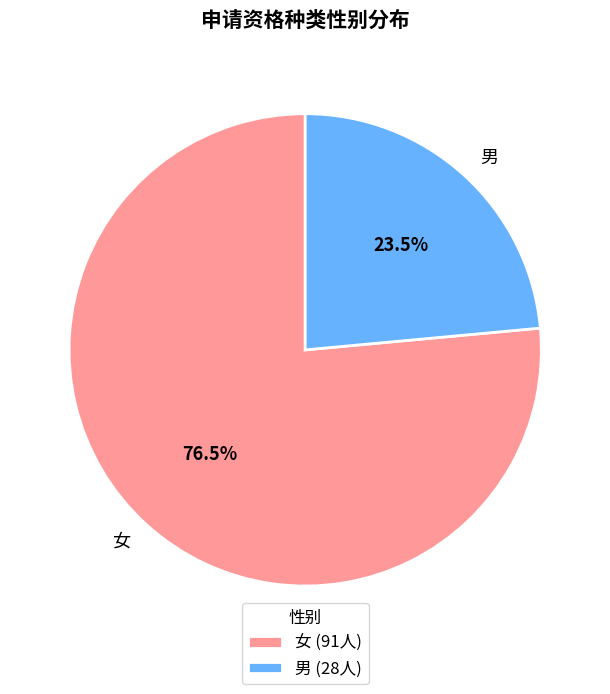

Does any single category account for the majority?

Yes